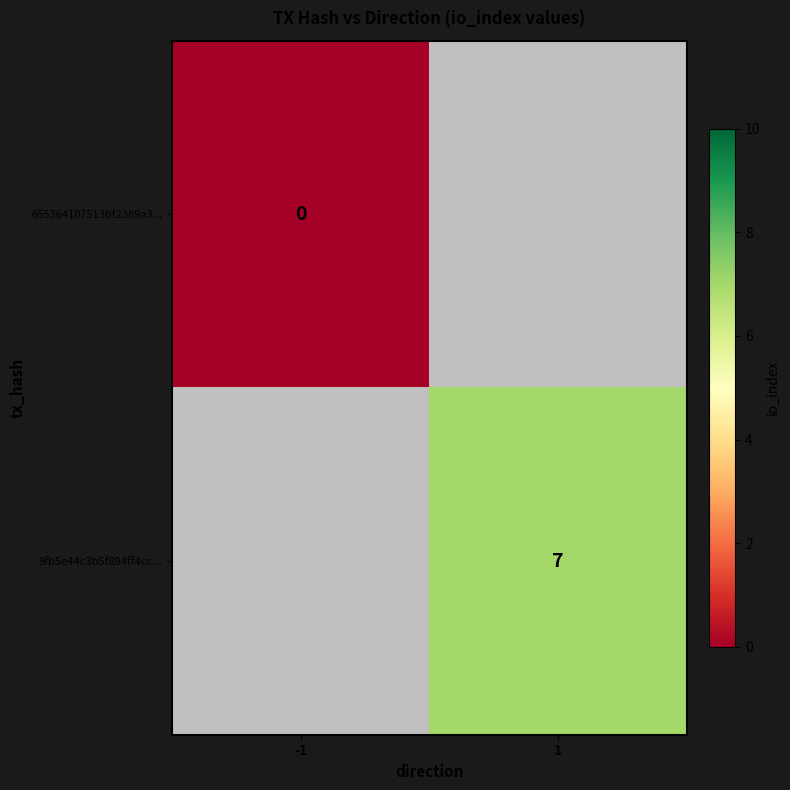

Count the number of data series in this chart.

2